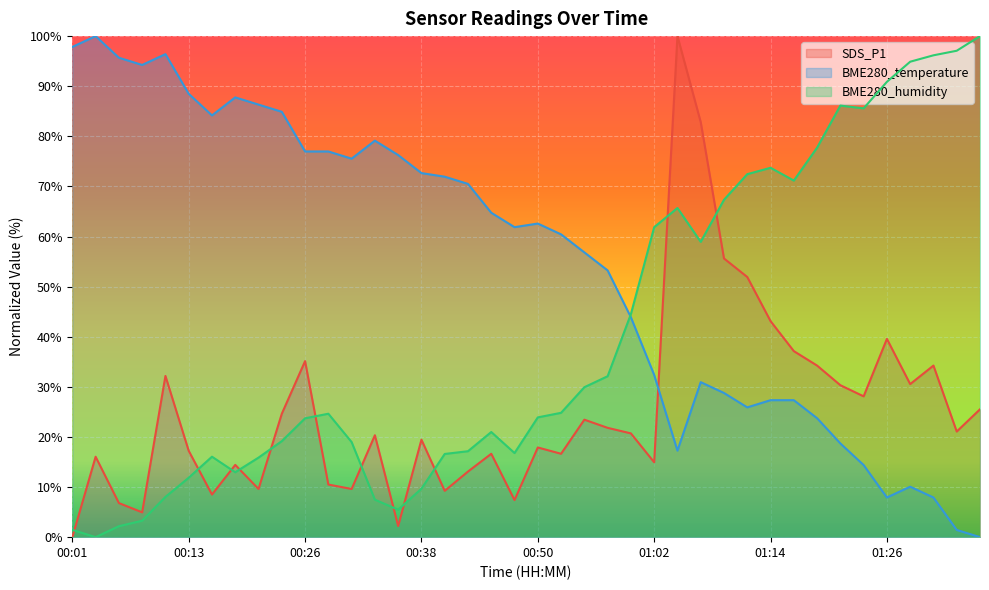

True or false: SDS_P1 has more than 0 points higher than both neighbors.

True